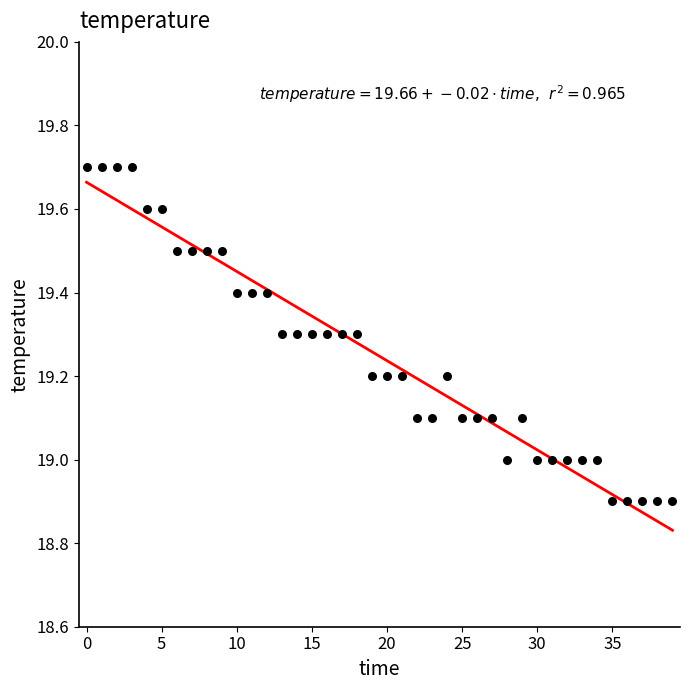

What is the range of Y values (max minus min)?

0.8